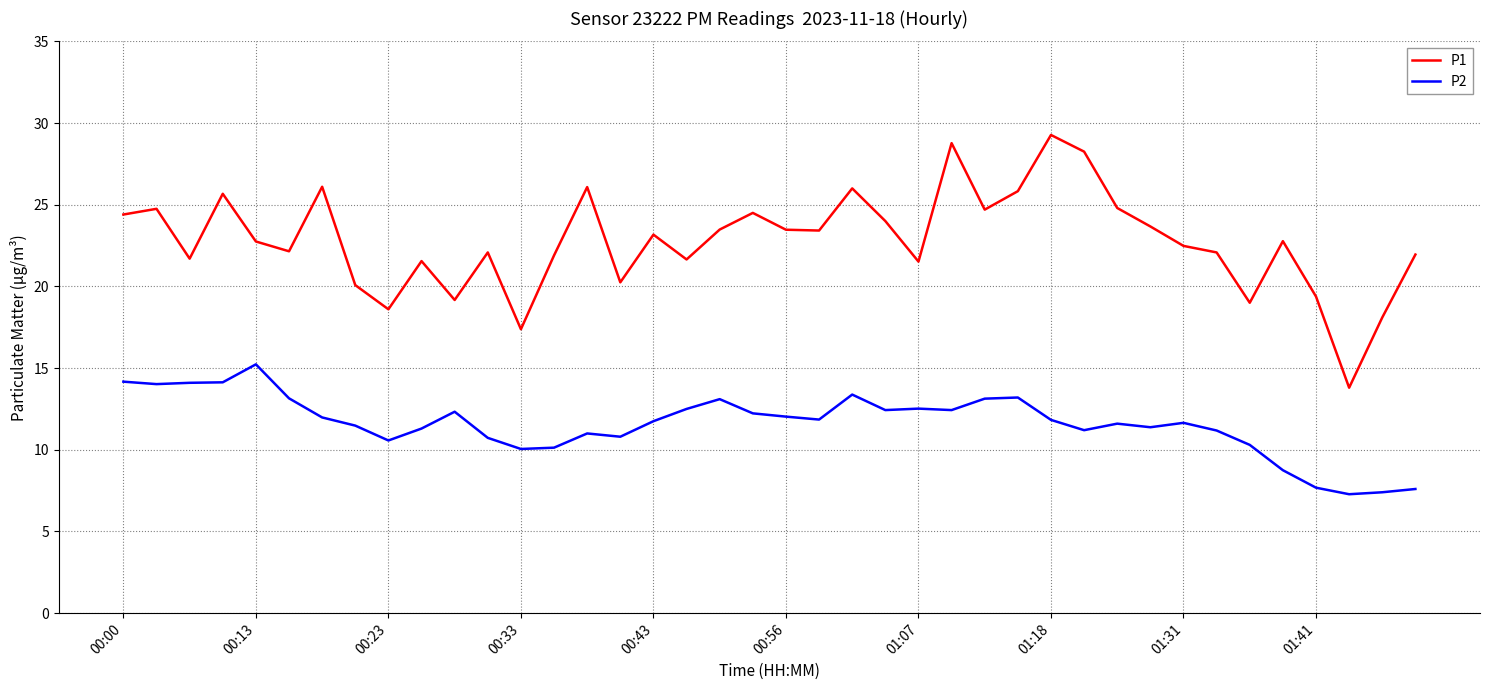

Which series has the largest total across all categories?

P1